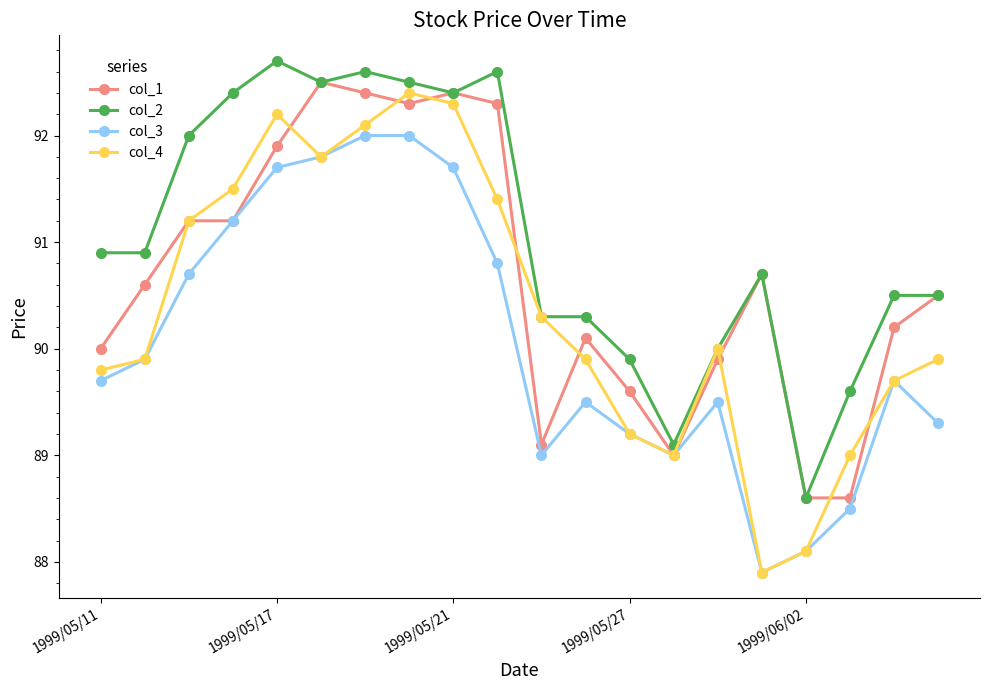

What is the highest value of the col_4 series?

92.4